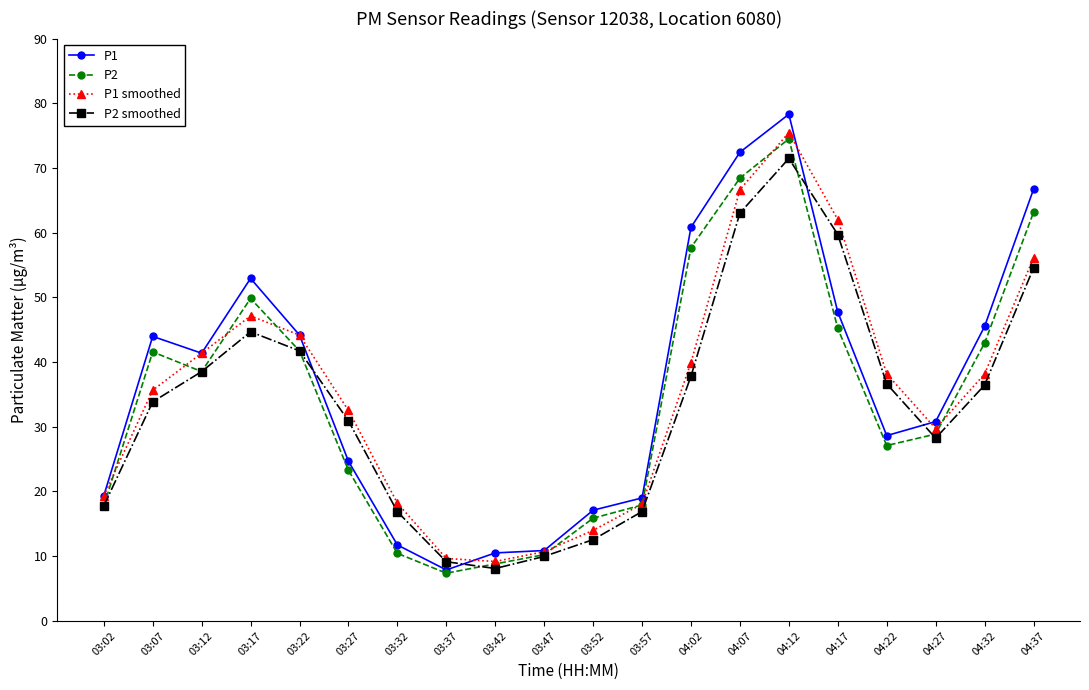

What is the sum of all P2 smoothed values?

668.8